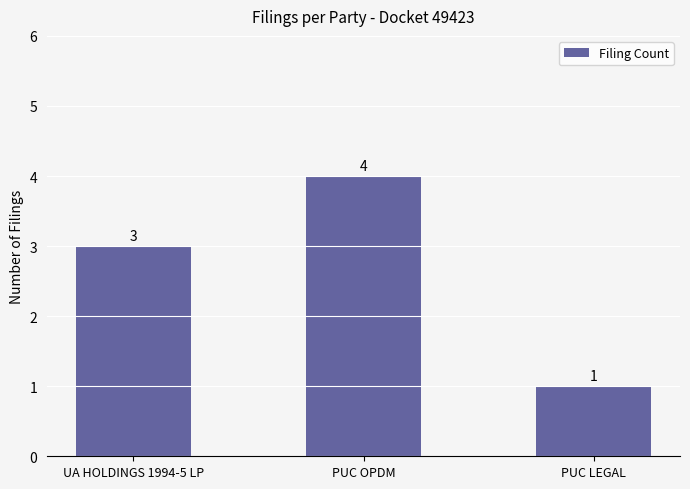

List the labels in order of value, largest first.

PUC OPDM, UA HOLDINGS 1994-5 LP, PUC LEGAL